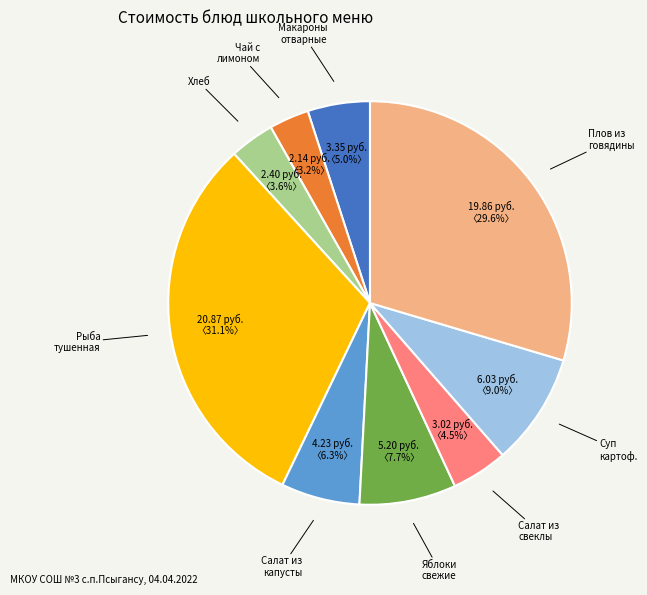

Does any single category account for the majority?

No